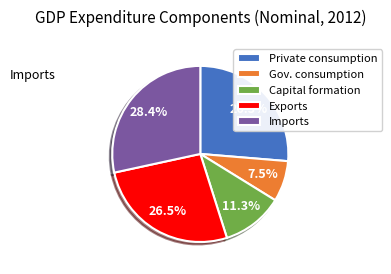

Which has a higher value, Imports or Gov. consumption?

Imports